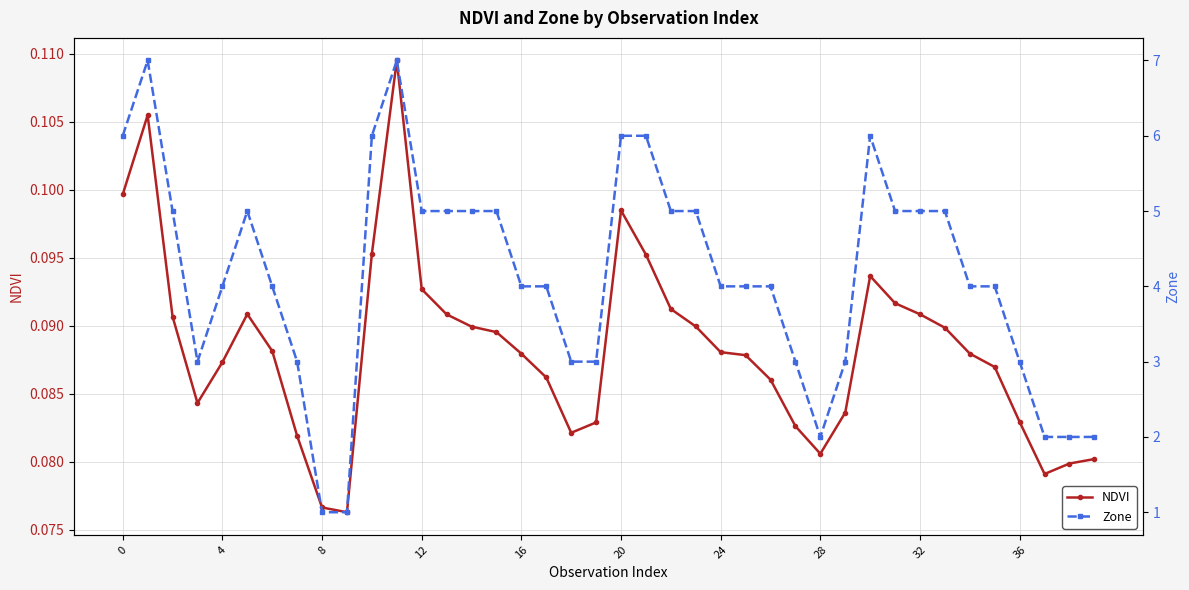

True or false: NDVI has more than 1 points higher than both neighbors.

True